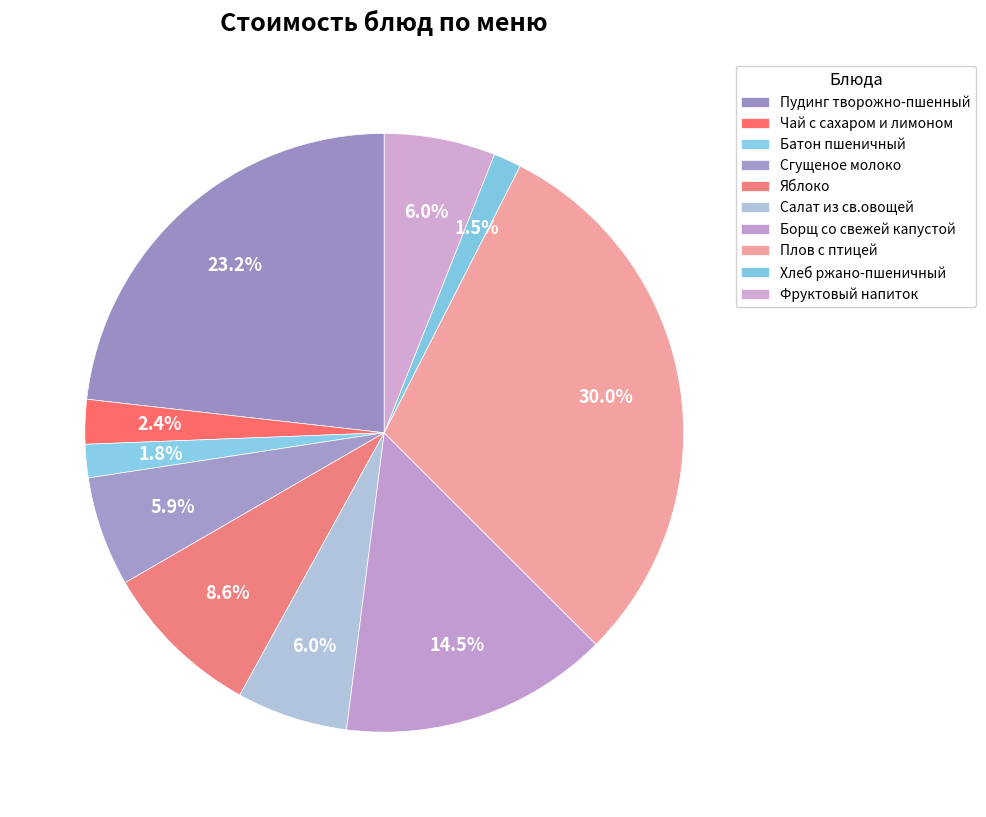

Between Салат из св.овощей and Сгущеное молоко, which is larger?

Салат из св.овощей